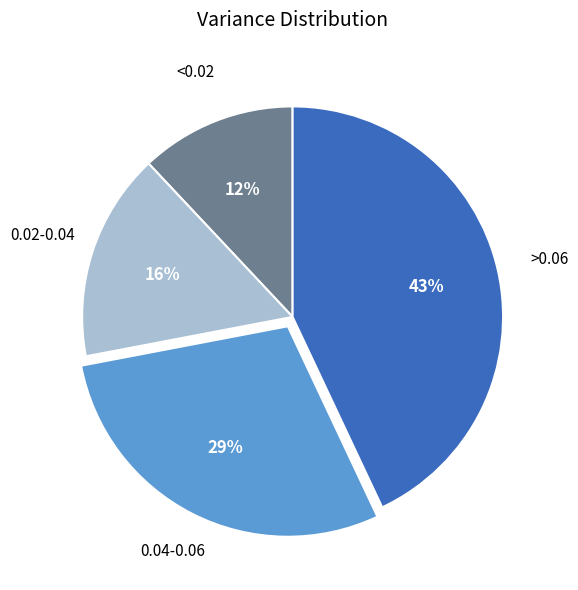

To the nearest percent, what is the difference between the largest and smallest slice percentages?

31%